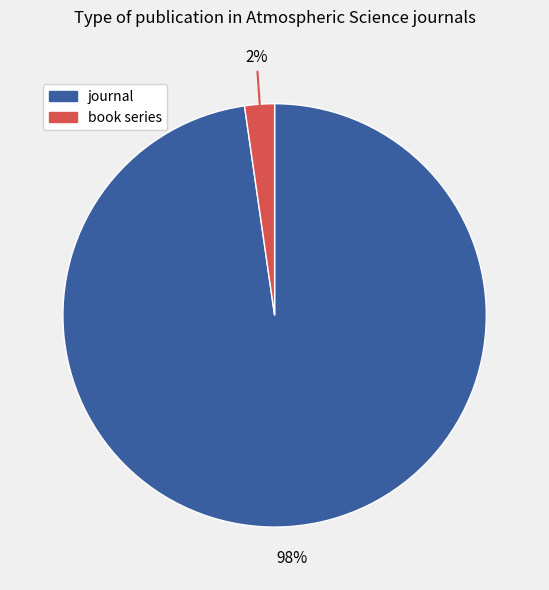

To the nearest percent, what portion does journal represent?

98%